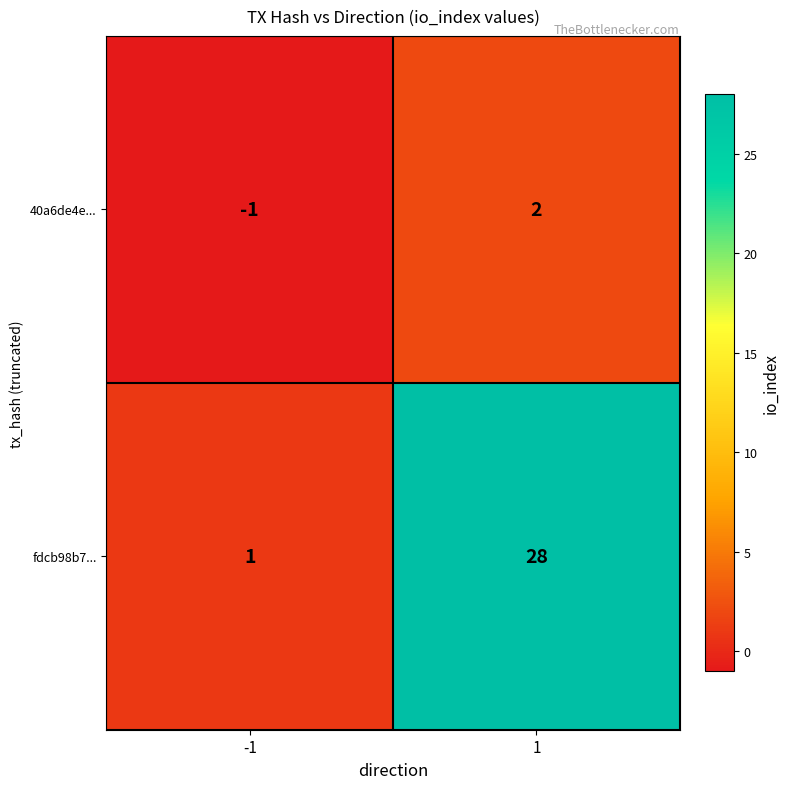

What is the maximum value shown in the chart?

28